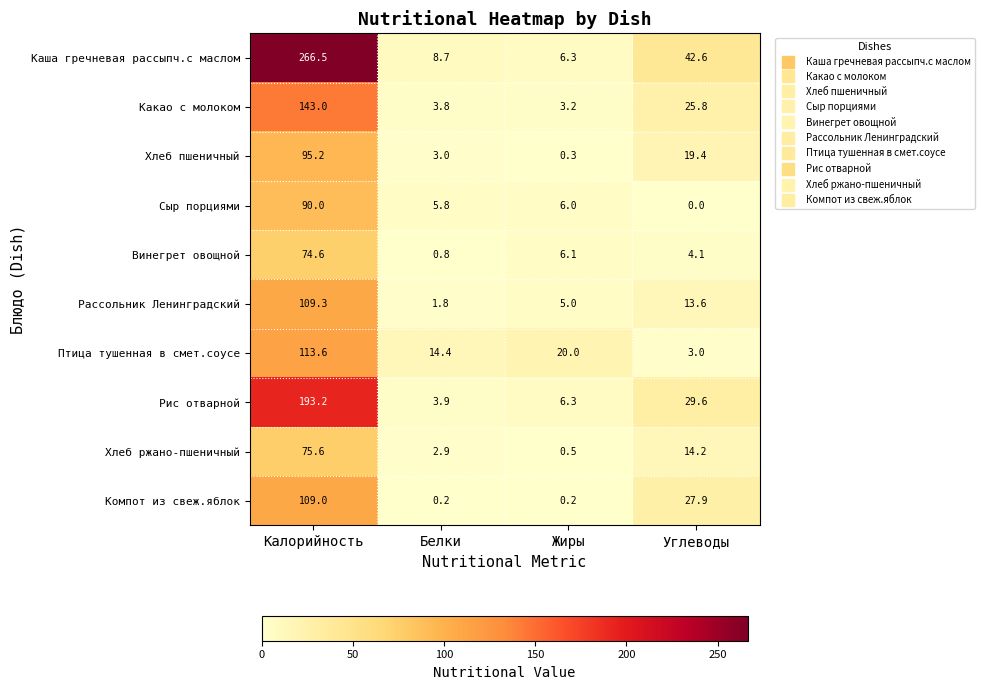

At which label is Какао с молоком closest to 73?

Углеводы